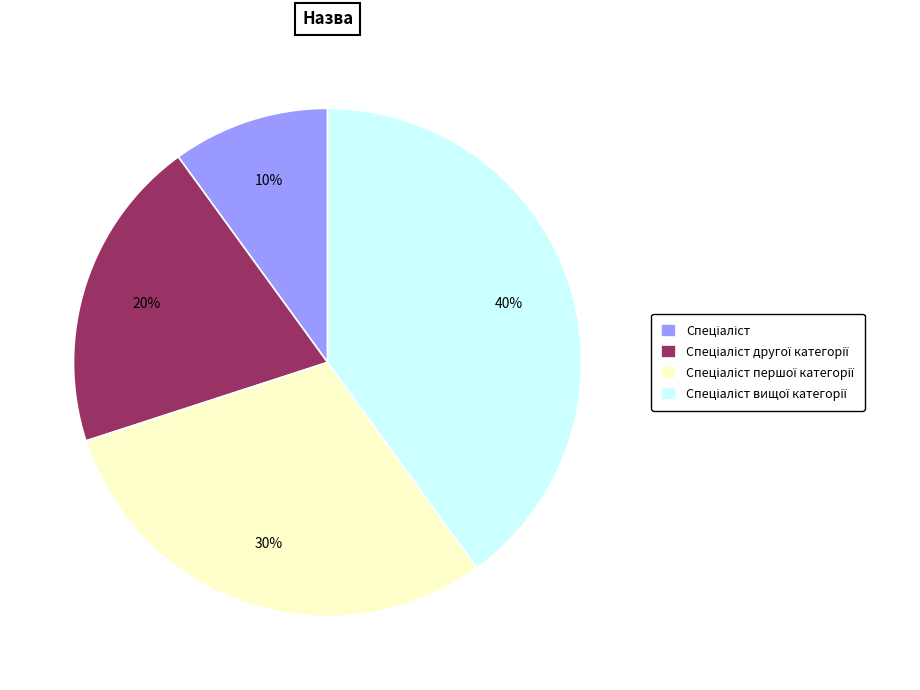

To the nearest percent, what is the difference between the largest and smallest slice percentages?

30%